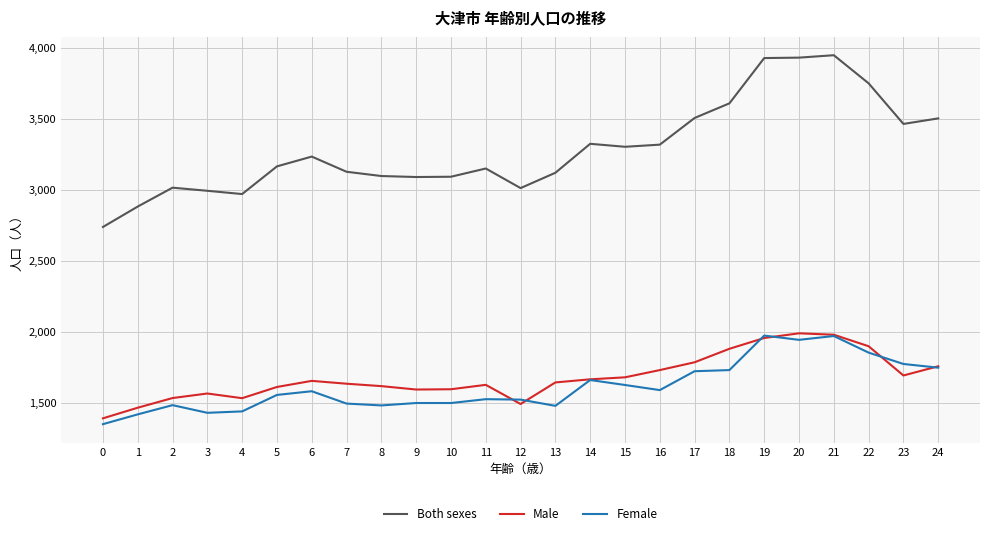

True or false: Female has more than 2 points higher than both neighbors.

True